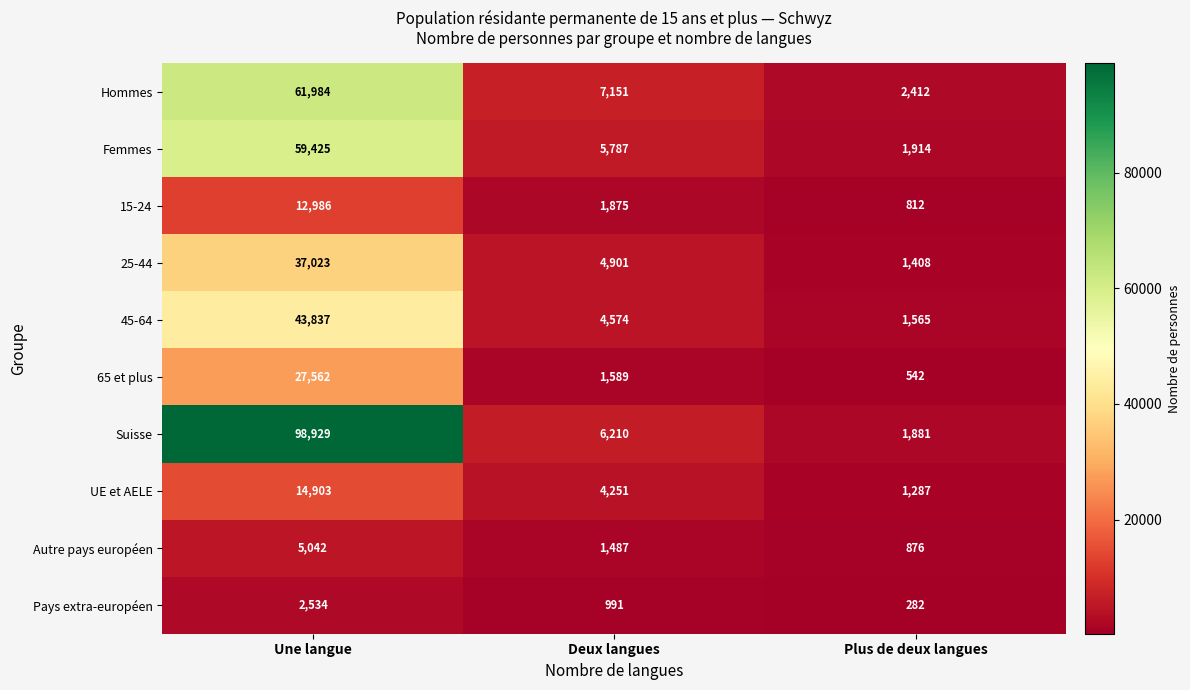

What is the maximum value shown in the chart?

98929